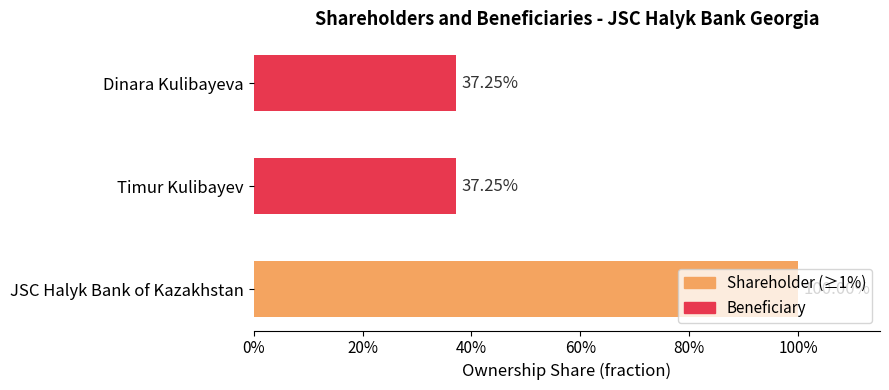

What is the difference between the maximum and minimum values?

0.6